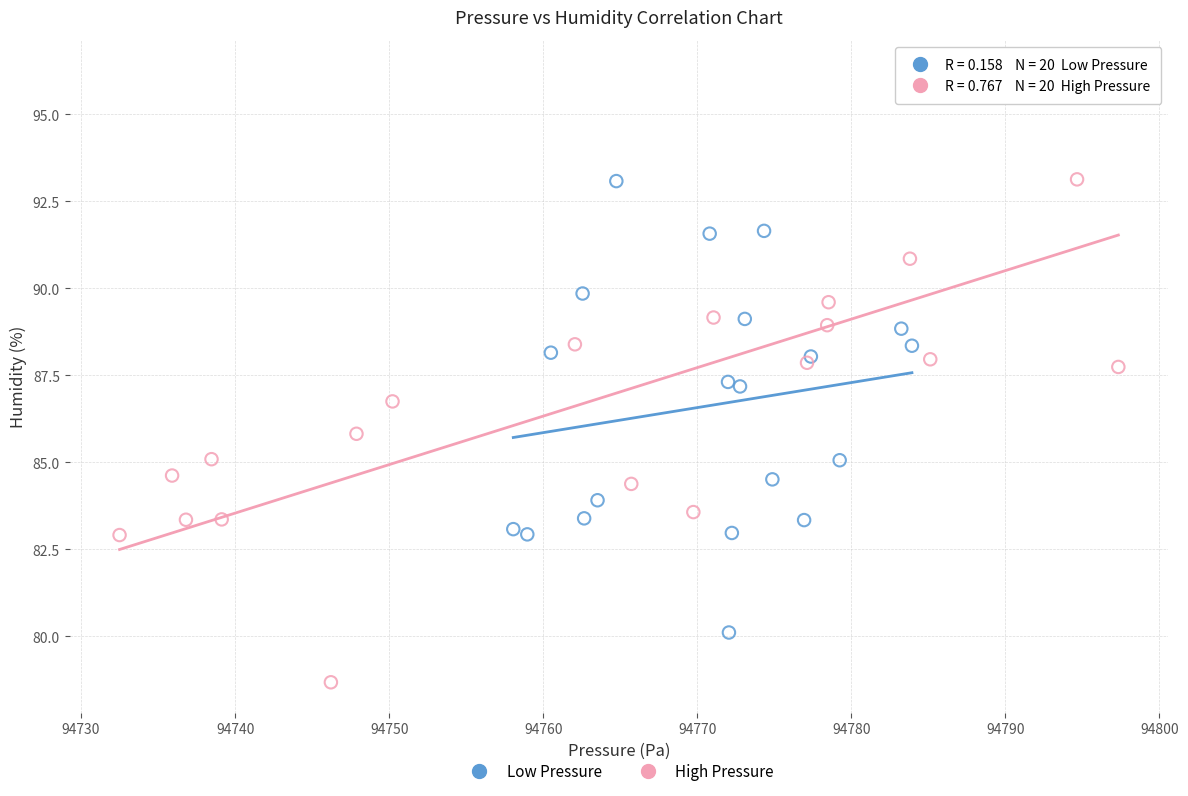

Which series contains the highest Y value?

High Pressure